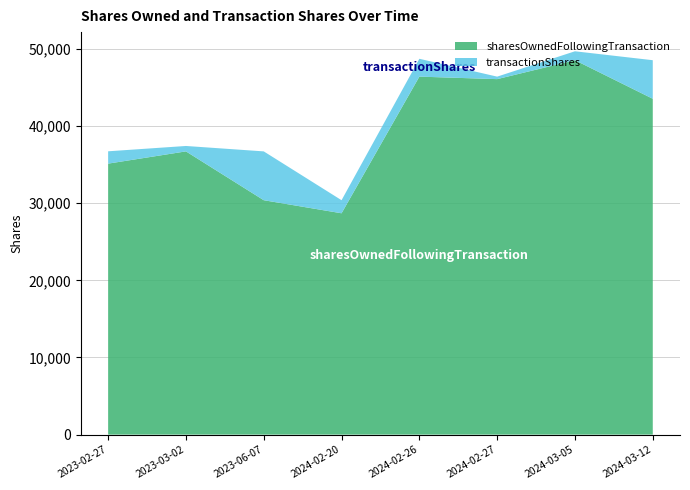

At which label is sharesOwnedFollowingTransaction closest to 38614?

2023-03-02